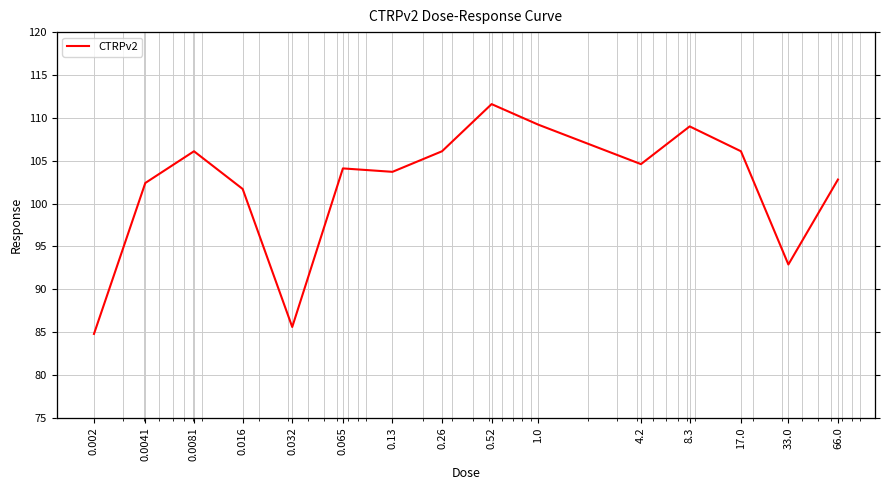

What position from the left is 8.3?

12